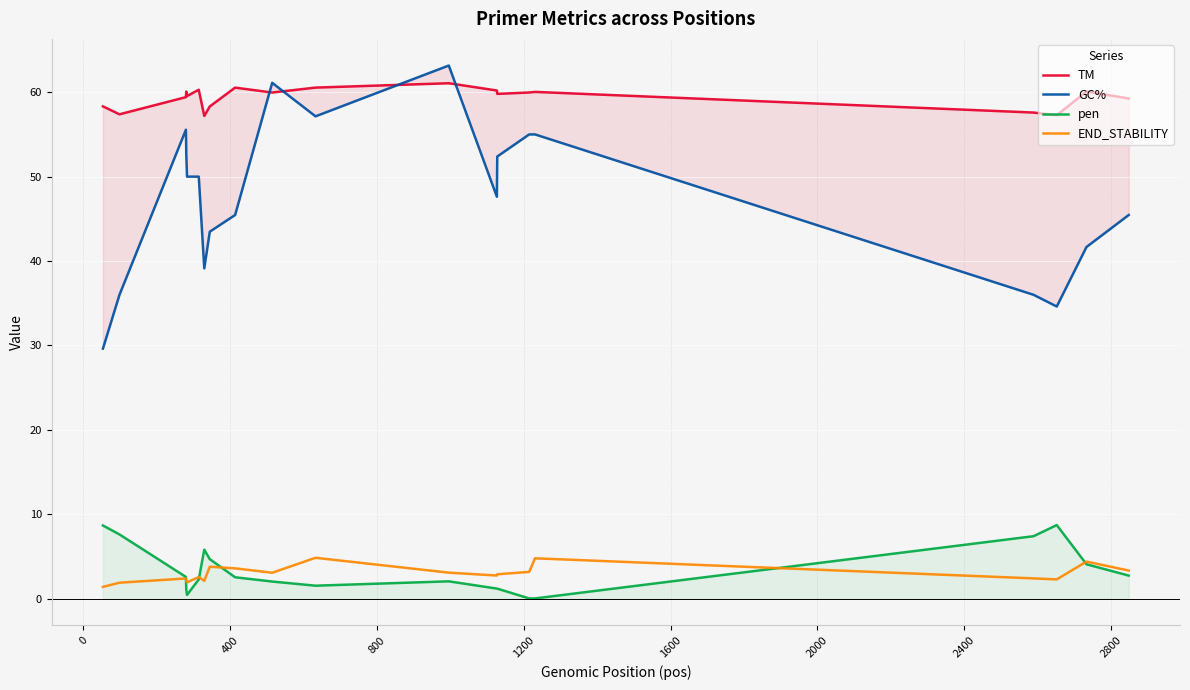

What is the difference between the maximum and second lowest values in the GC% series?

28.5